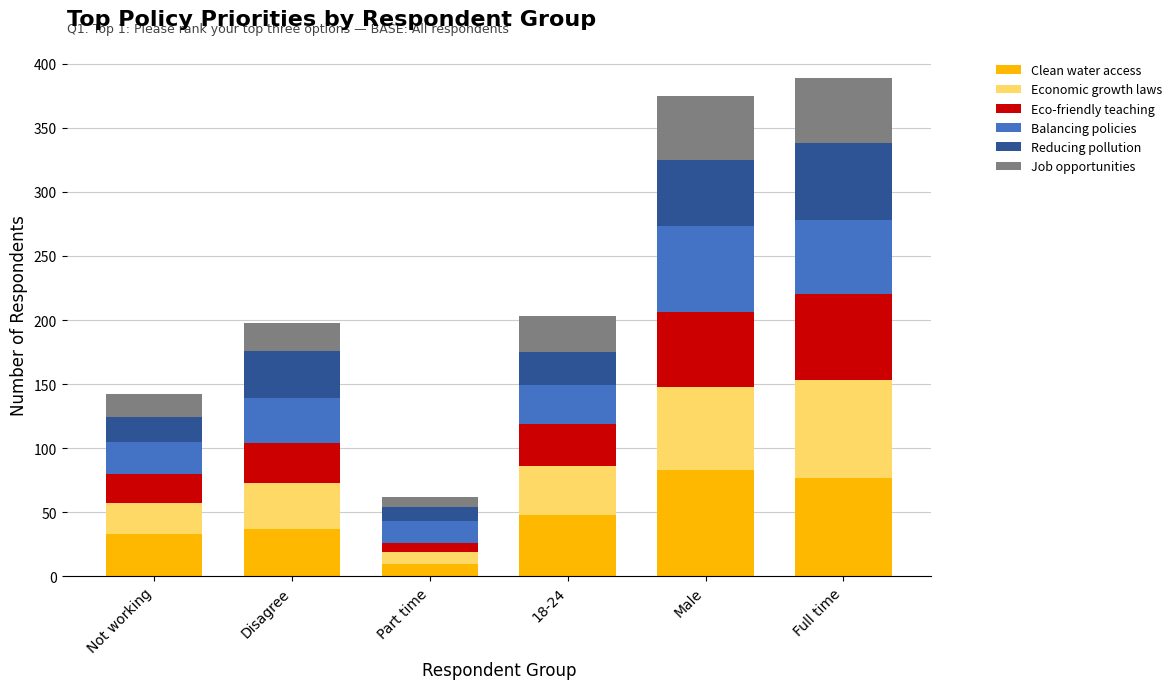

What is the total value across all series at Full time?

389